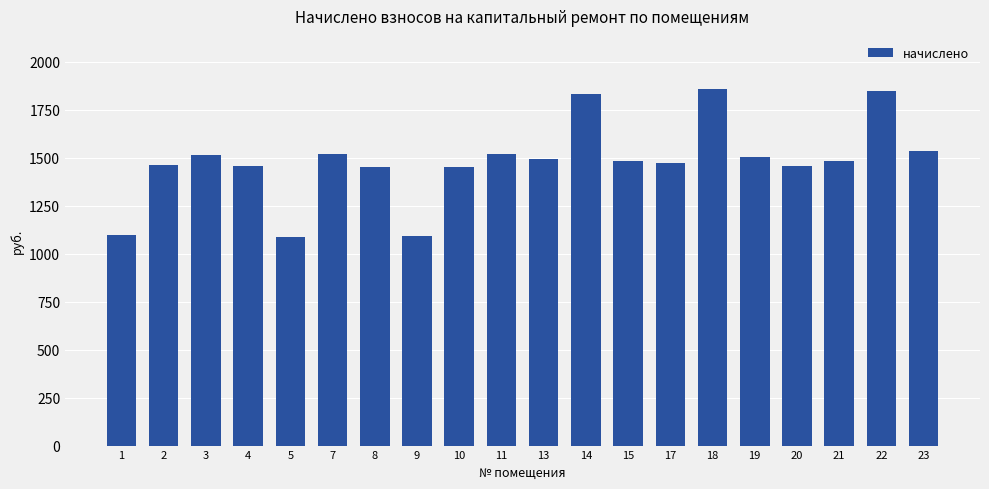

At which label does the data first exceed 1484?

3